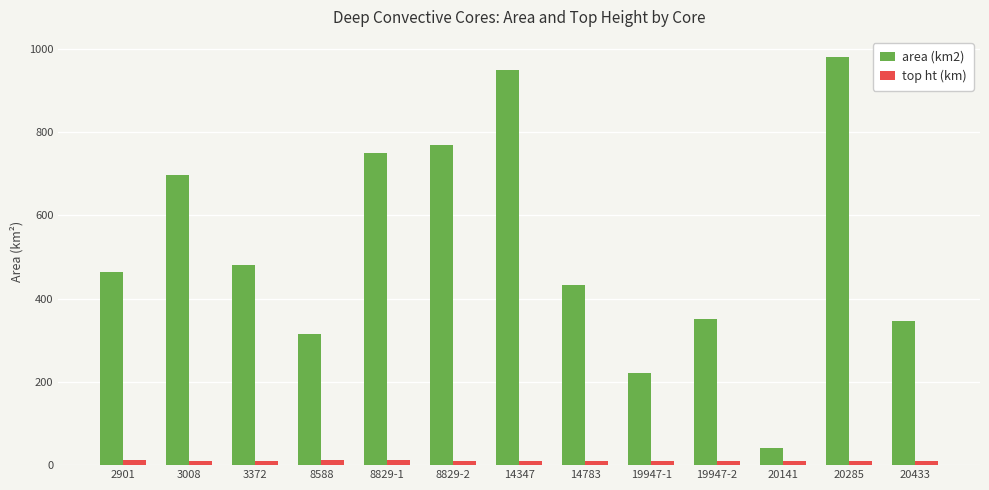

Which category has the lowest value in the area (km2) series?

20141